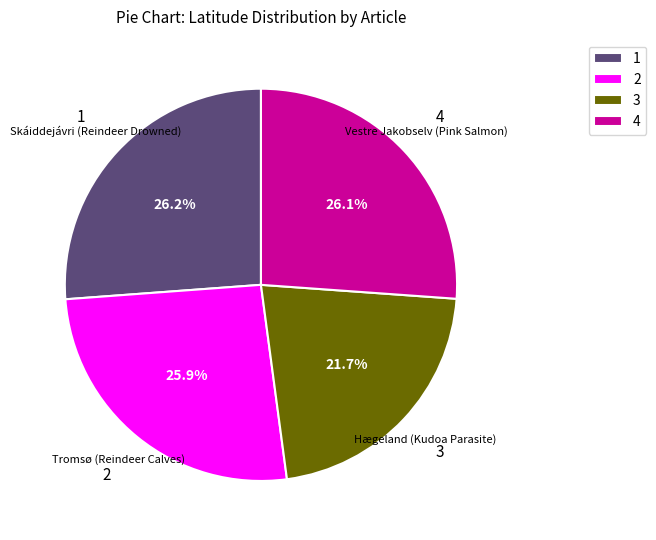

What percentage is NOT represented by 2?

74.1%